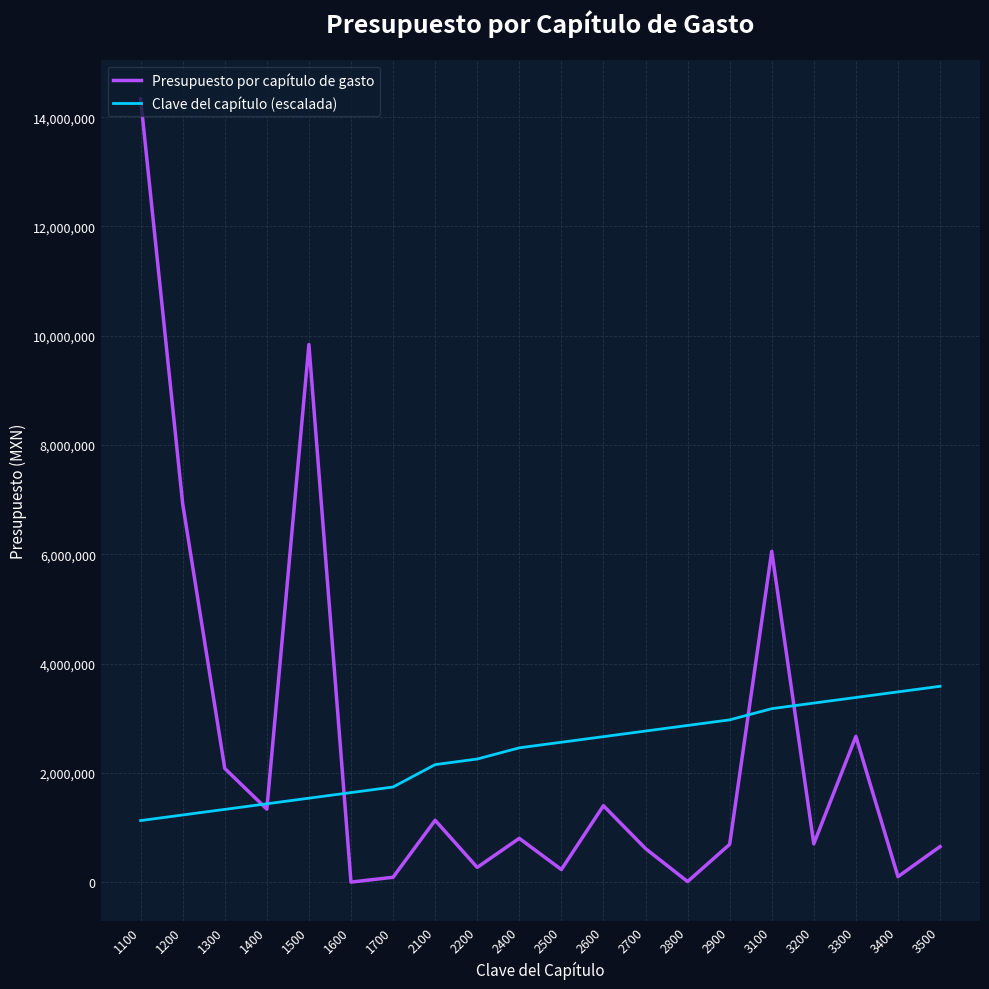

At how many categories does at least one series exceed 9550599?

2